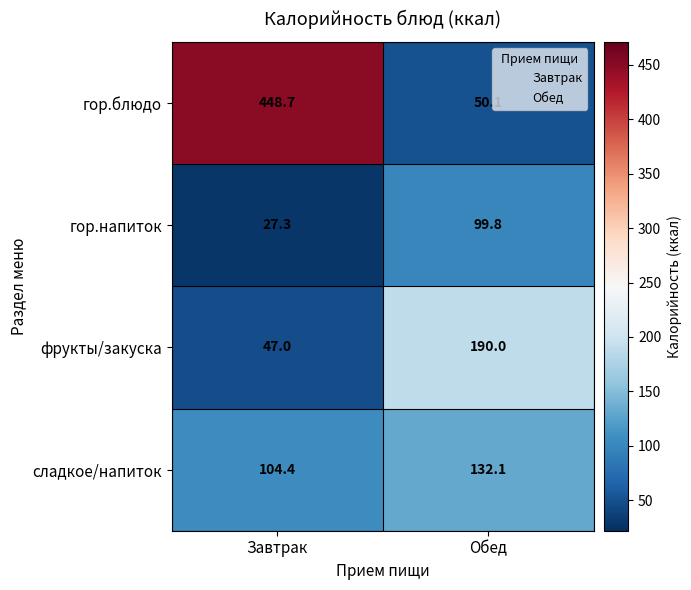

List the labels in order of гор.напиток value, smallest first.

Завтрак, Обед